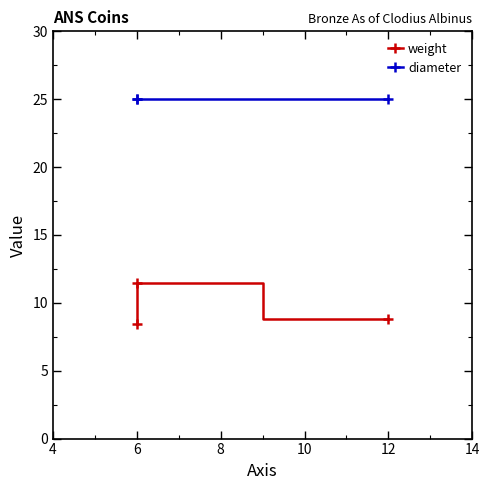

What is the maximum value shown in the chart?

25.0